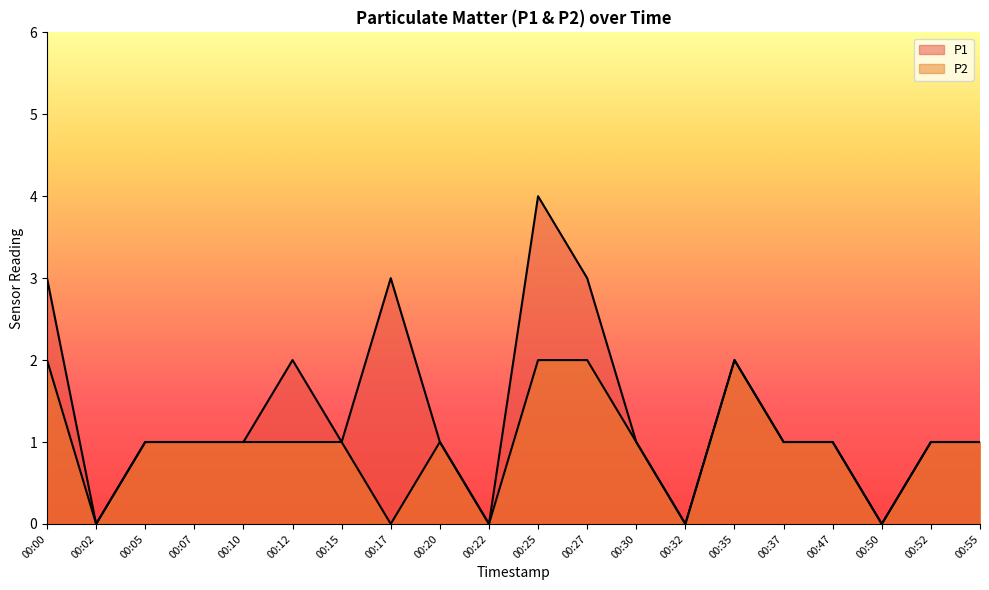

True or false: P2 and P1 intersect in this chart.

False